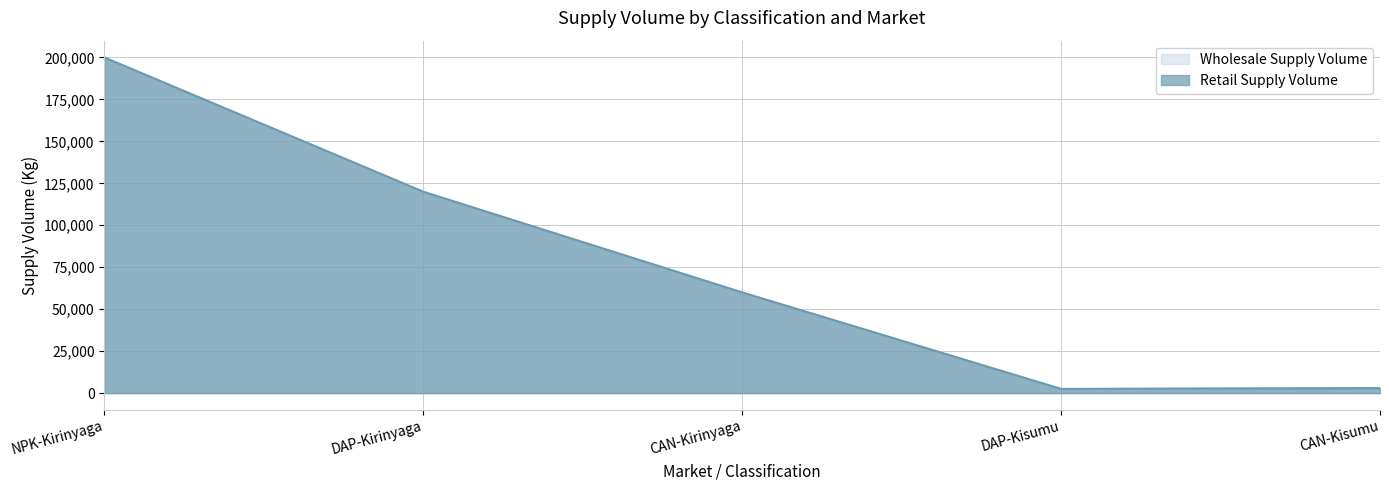

What is the label of the 5th point from the right?

NPK-Kirinyaga